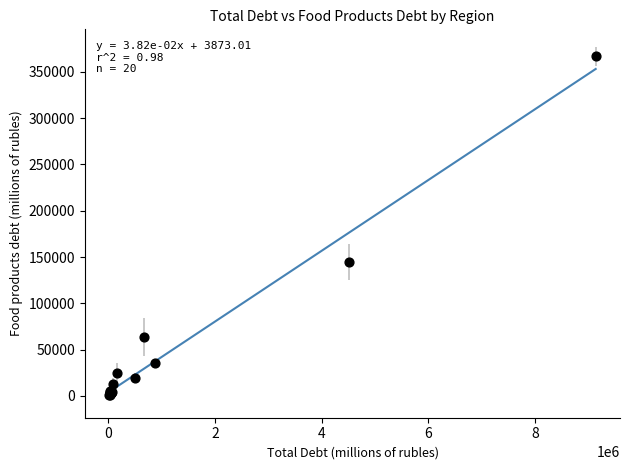

What Y value in the scatter plot is closest to 183786?

144712.7